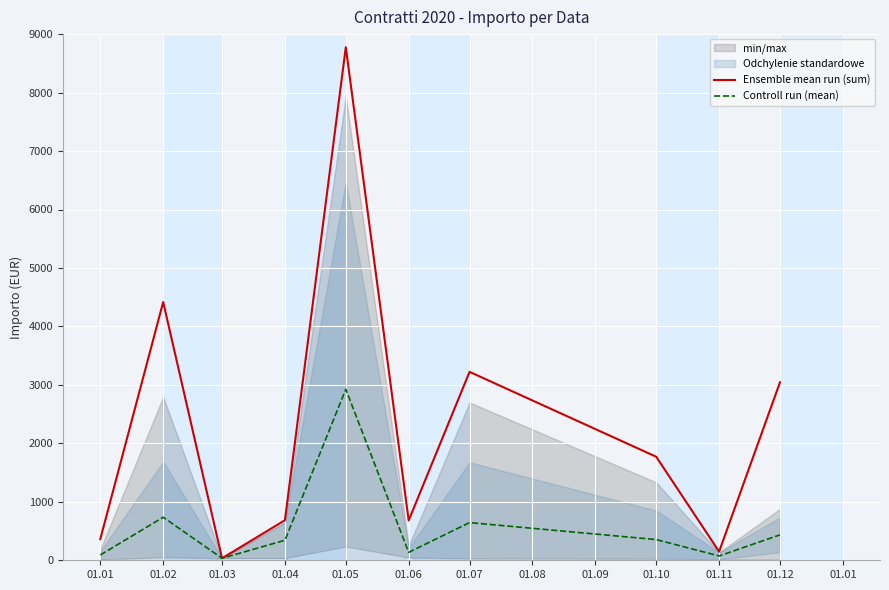

List the series in order of their peak value, highest first.

Ensemble mean run (sum), Controll run (mean)